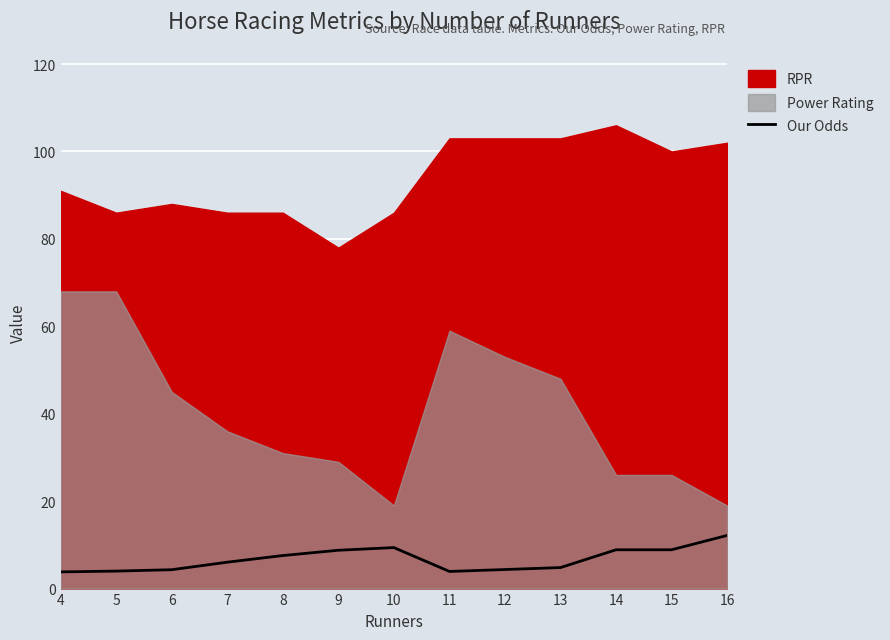

What is the average value?

6.7